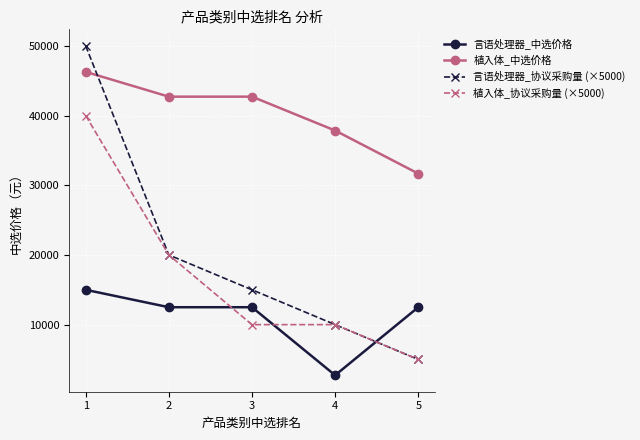

At how many categories does at least one series exceed 32364?

4